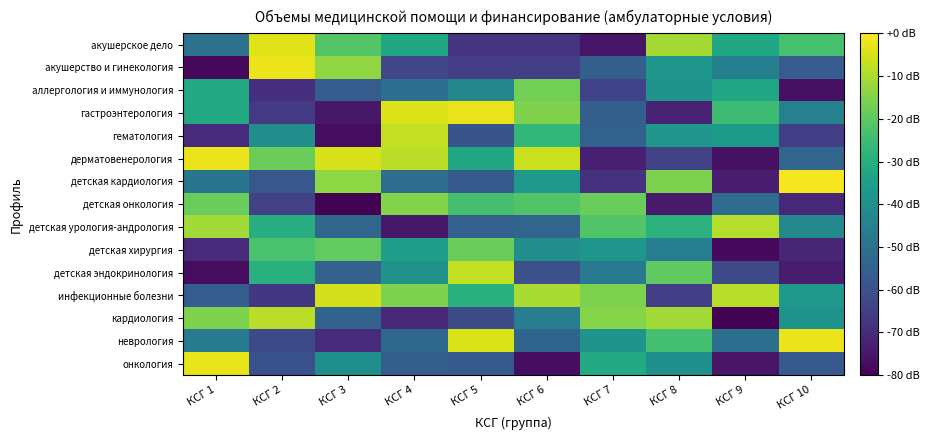

How many series are shown in this chart?

15